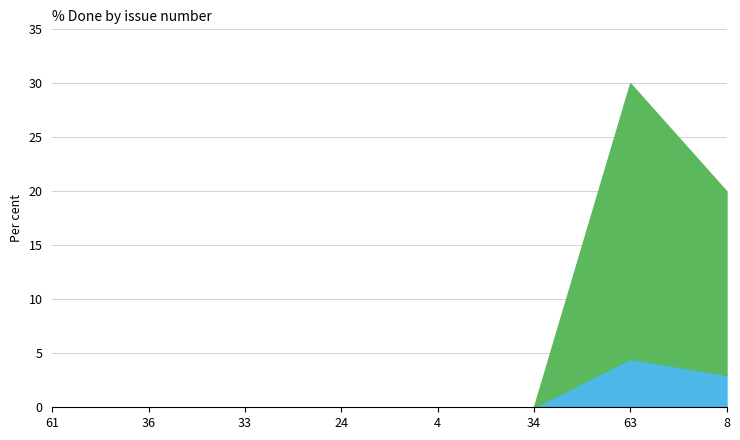

At which category does Loans reach its first local peak?

63